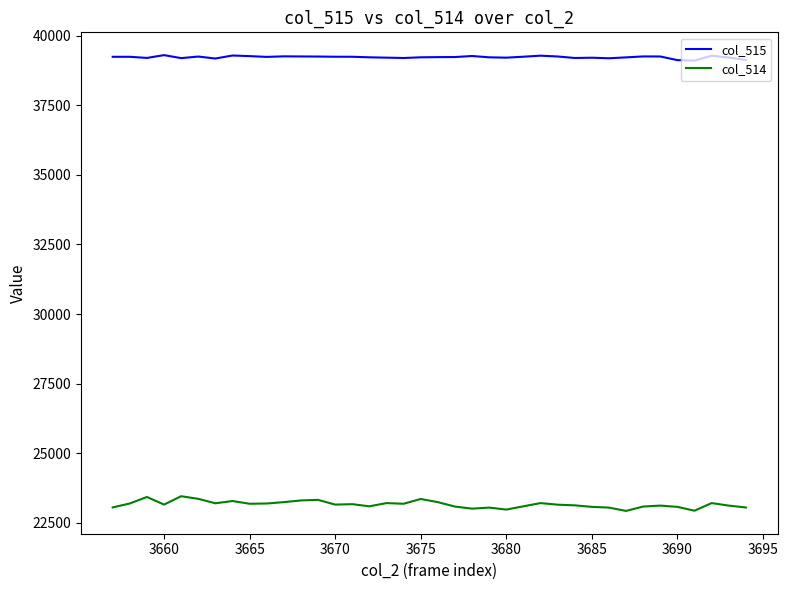

Which series has the largest total across all categories?

col_515